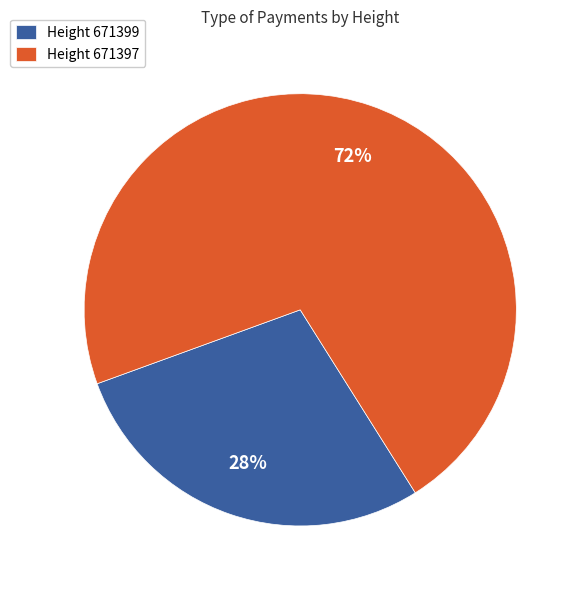

To the nearest percent, what percentage of the pie is Height 671399?

28%